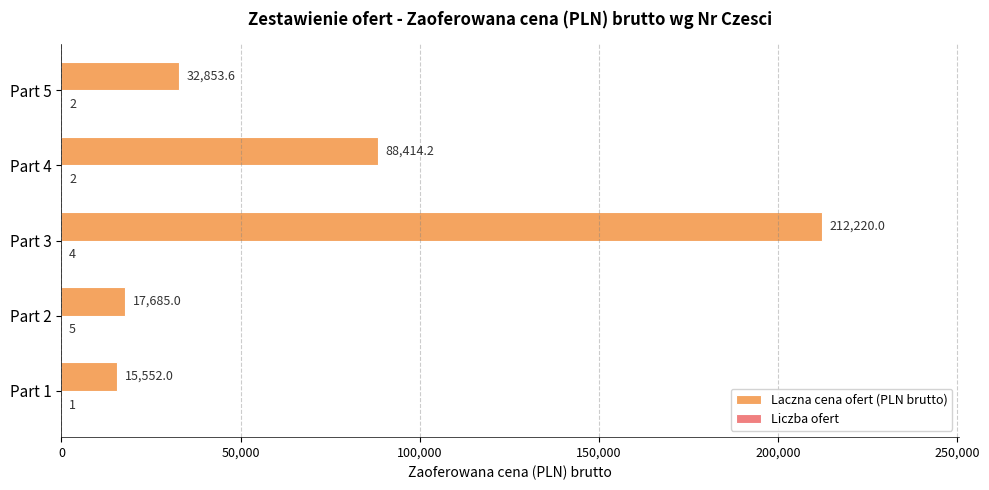

What is the greatest value displayed?

212220.0